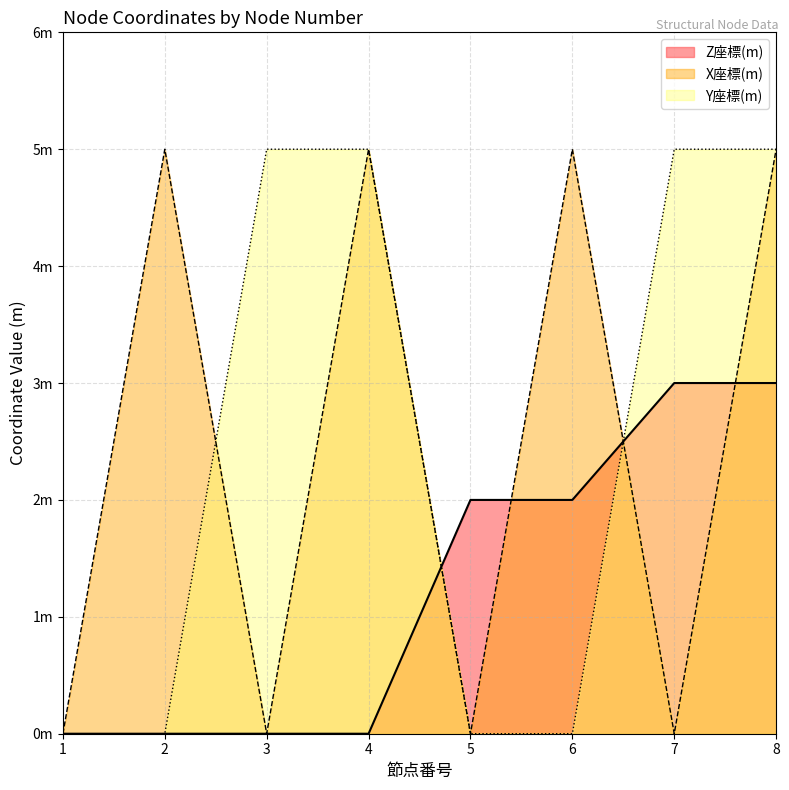

How many lines are shown in the chart?

3